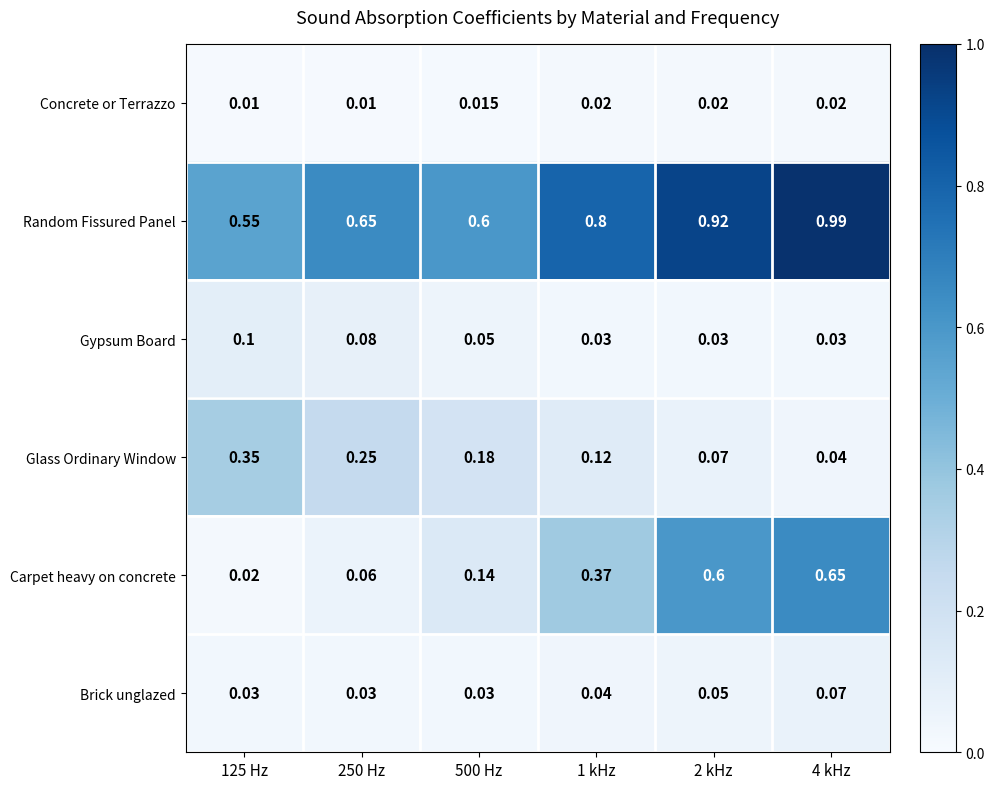

Which series has the largest total across all categories?

Random Fissured Panel